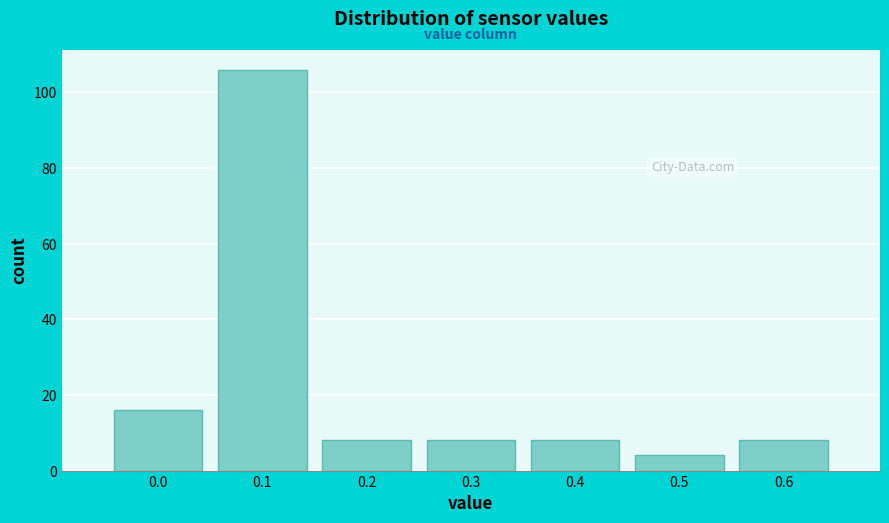

How tall is the bar that spans 0.15 to 0.25 on the x-axis? The values are not printed on the chart, so give them approximately, as read against the axis.

8